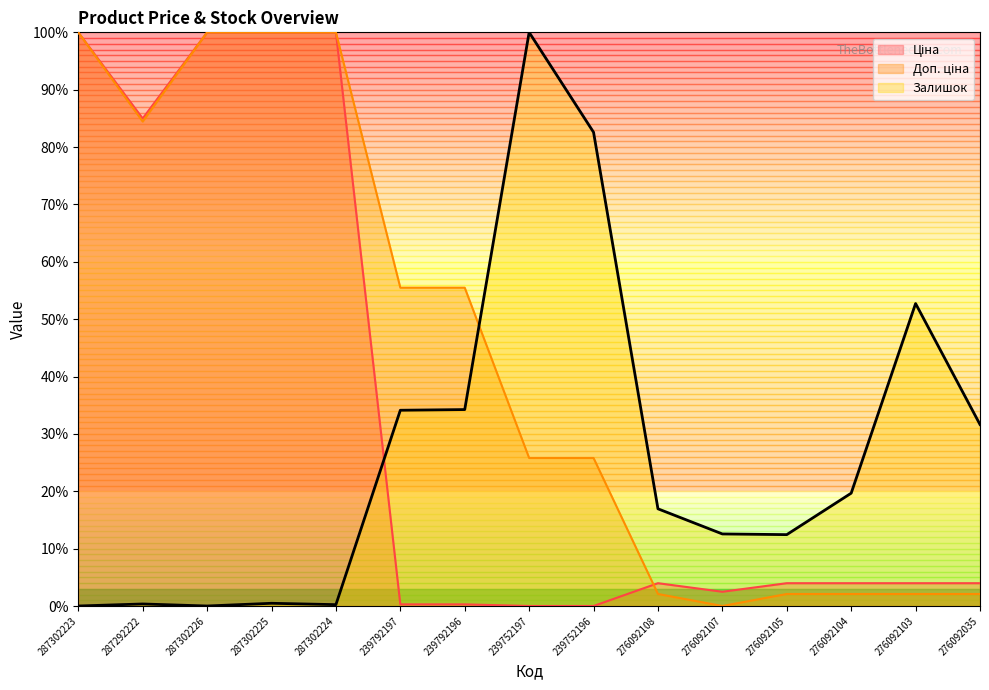

Which series ends up on top after the final intersection of Ціна and Залишок?

Залишок